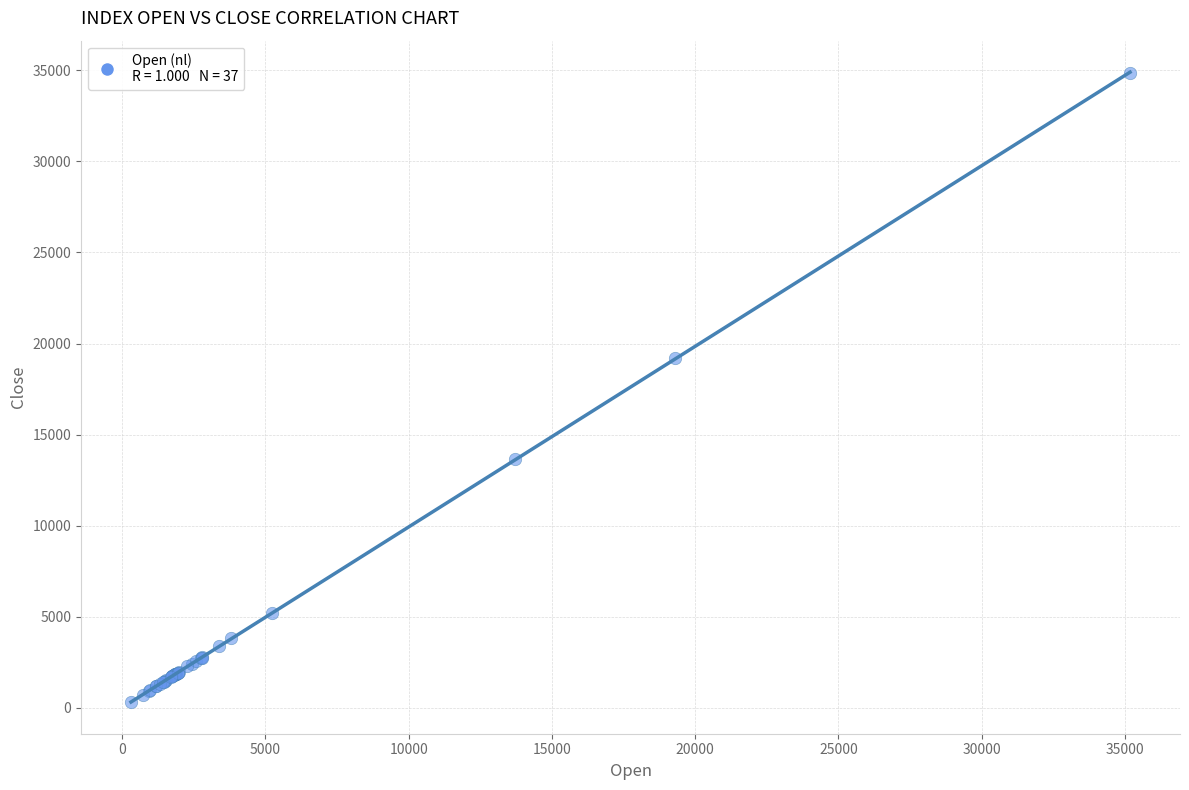

What Y value in the scatter plot is closest to 17576?

19210.9